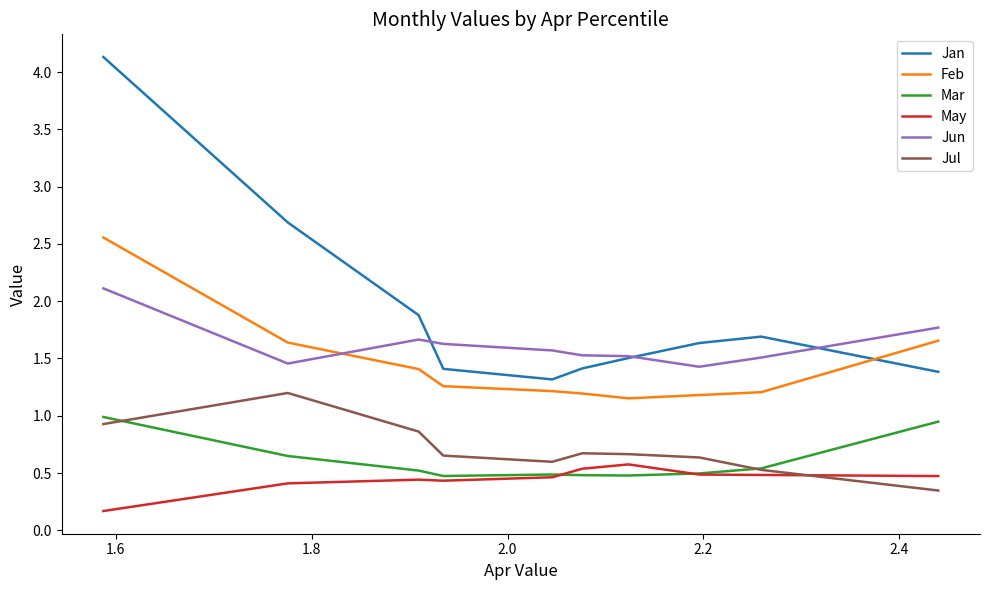

True or false: Jun and May intersect in this chart.

False